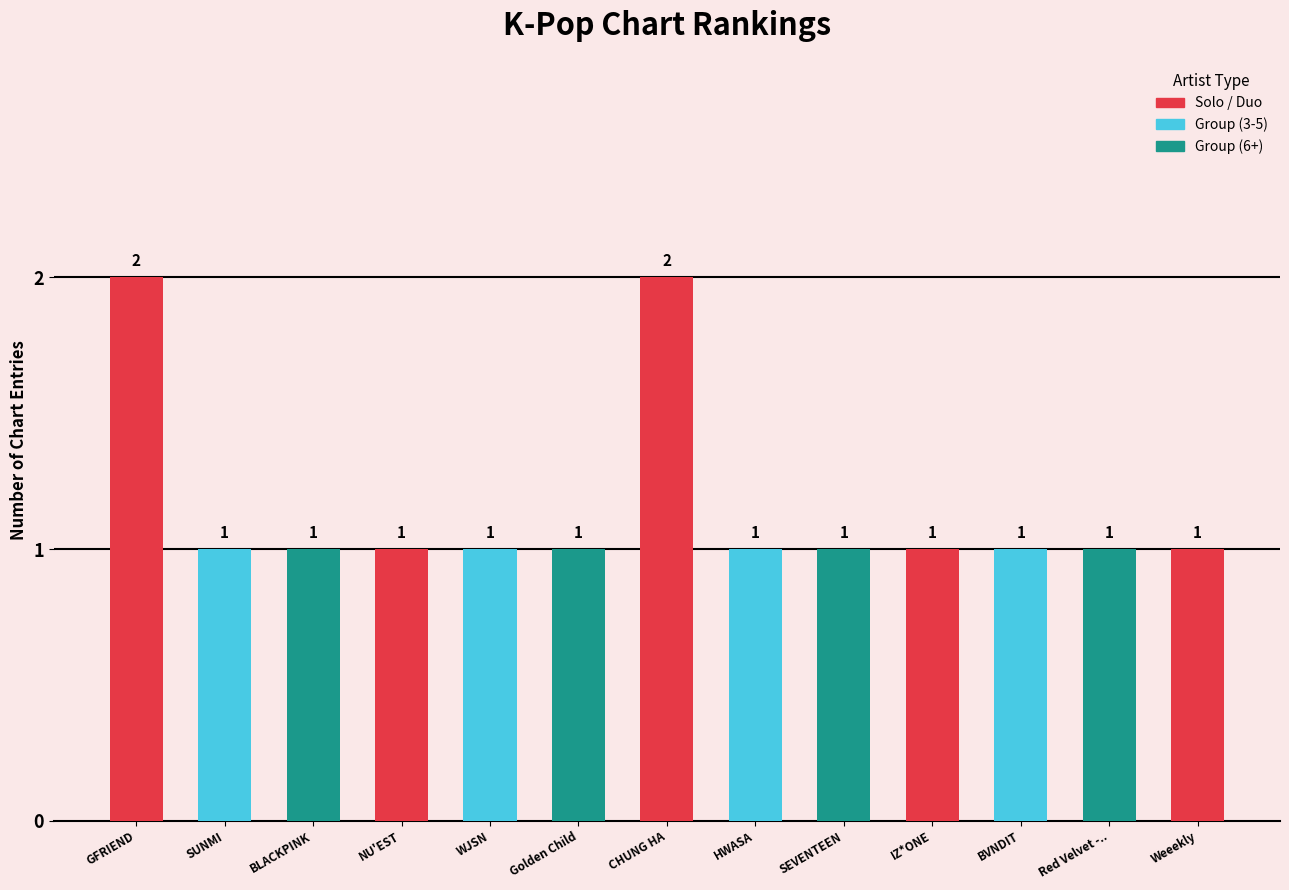

What position from the right is SEVENTEEN?

5